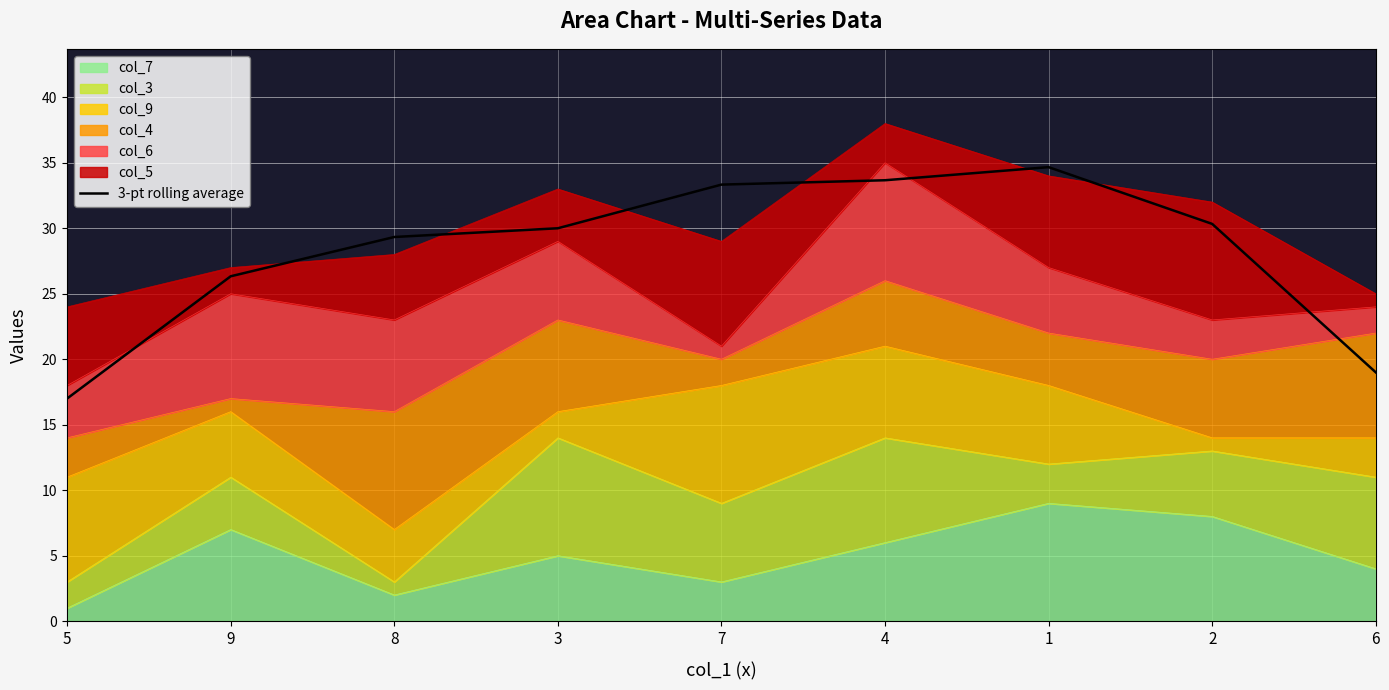

What is the sum of the values at 8 and 7?

62.7